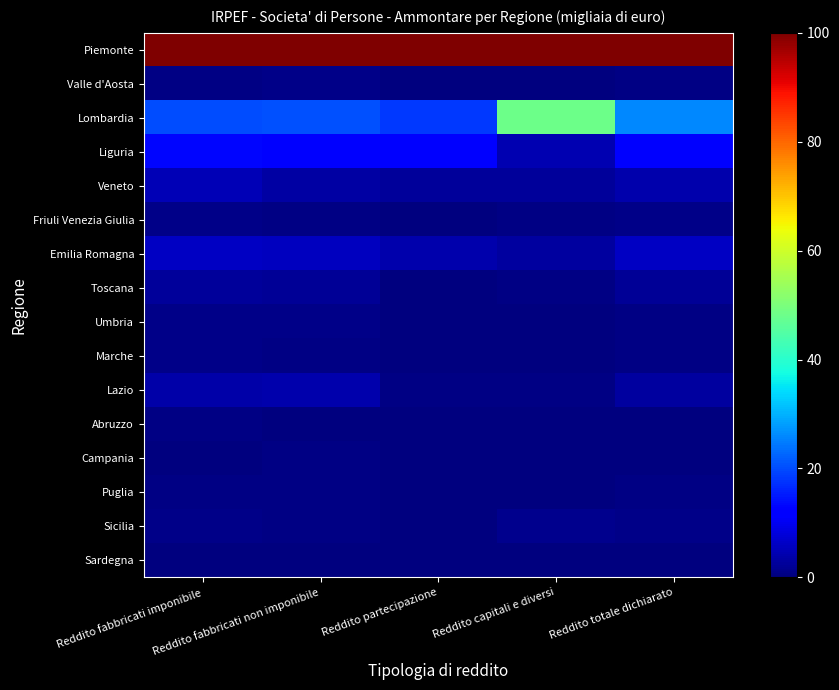

Reading left to right, list all the values displayed in this chart.

Piemonte: Reddito fabbricati imponibile=100.0	Reddito fabbricati non imponibile=100.0	Reddito partecipazione=100.0	Reddito capitali e diversi=100.0	Reddito totale dichiarato=100.0
Valle d'Aosta: Reddito fabbricati imponibile=0.7	Reddito fabbricati non imponibile=0.9	Reddito partecipazione=0.0	Reddito capitali e diversi=0.0	Reddito totale dichiarato=0.6
Lombardia: Reddito fabbricati imponibile=20.2	Reddito fabbricati non imponibile=20.5	Reddito partecipazione=18.0	Reddito capitali e diversi=48.2	Reddito totale dichiarato=25.9
Liguria: Reddito fabbricati imponibile=13.1	Reddito fabbricati non imponibile=12.4	Reddito partecipazione=11.9	Reddito capitali e diversi=4.6	Reddito totale dichiarato=11.3
Veneto: Reddito fabbricati imponibile=4.7	Reddito fabbricati non imponibile=3.4	Reddito partecipazione=2.4	Reddito capitali e diversi=2.4	Reddito totale dichiarato=4.2
Friuli Venezia Giulia: Reddito fabbricati imponibile=1.1	Reddito fabbricati non imponibile=0.7	Reddito partecipazione=0.0	Reddito capitali e diversi=0.5	Reddito totale dichiarato=0.9
Emilia Romagna: Reddito fabbricati imponibile=6.2	Reddito fabbricati non imponibile=5.6	Reddito partecipazione=4.1	Reddito capitali e diversi=2.8	Reddito totale dichiarato=5.9
Toscana: Reddito fabbricati imponibile=2.5	Reddito fabbricati non imponibile=2.1	Reddito partecipazione=0.0	Reddito capitali e diversi=0.5	Reddito totale dichiarato=2.0
Umbria: Reddito fabbricati imponibile=0.9	Reddito fabbricati non imponibile=0.9	Reddito partecipazione=0.0	Reddito capitali e diversi=0.0	Reddito totale dichiarato=0.7
Marche: Reddito fabbricati imponibile=0.9	Reddito fabbricati non imponibile=0.8	Reddito partecipazione=0.0	Reddito capitali e diversi=0.3	Reddito totale dichiarato=0.8
Lazio: Reddito fabbricati imponibile=3.6	Reddito fabbricati non imponibile=4.2	Reddito partecipazione=0.6	Reddito capitali e diversi=0.8	Reddito totale dichiarato=2.9
Abruzzo: Reddito fabbricati imponibile=0.5	Reddito fabbricati non imponibile=0.2	Reddito partecipazione=0.0	Reddito capitali e diversi=0.0	Reddito totale dichiarato=0.4
Campania: Reddito fabbricati imponibile=0.2	Reddito fabbricati non imponibile=0.4	Reddito partecipazione=0.0	Reddito capitali e diversi=0.2	Reddito totale dichiarato=0.2
Puglia: Reddito fabbricati imponibile=0.6	Reddito fabbricati non imponibile=0.6	Reddito partecipazione=0.0	Reddito capitali e diversi=0.3	Reddito totale dichiarato=0.5
Sicilia: Reddito fabbricati imponibile=1.1	Reddito fabbricati non imponibile=0.5	Reddito partecipazione=0.0	Reddito capitali e diversi=1.5	Reddito totale dichiarato=1.0
Sardegna: Reddito fabbricati imponibile=0.1	Reddito fabbricati non imponibile=0.3	Reddito partecipazione=0.0	Reddito capitali e diversi=0.0	Reddito totale dichiarato=0.1